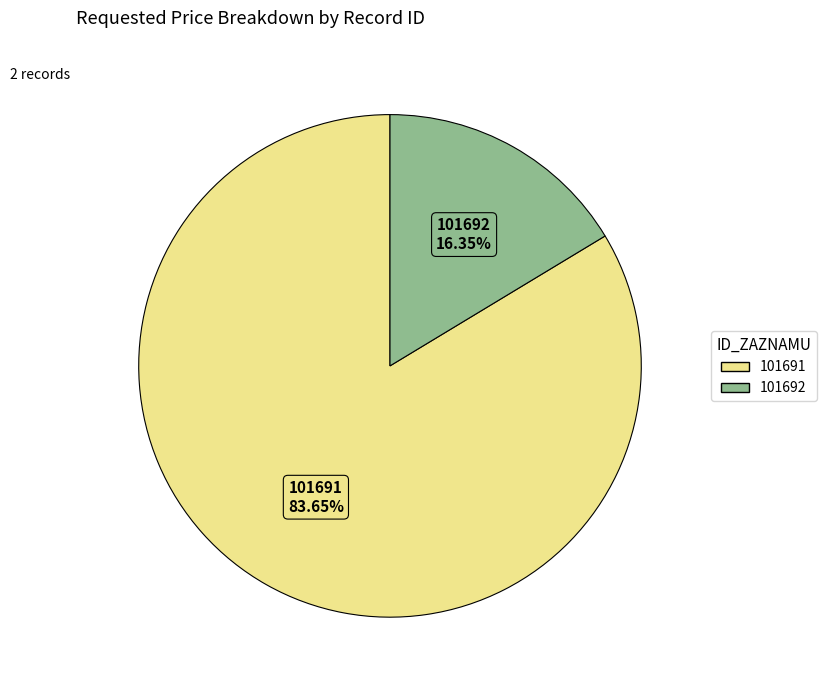

What is the total percentage of 101691 and 101692?

100.0%